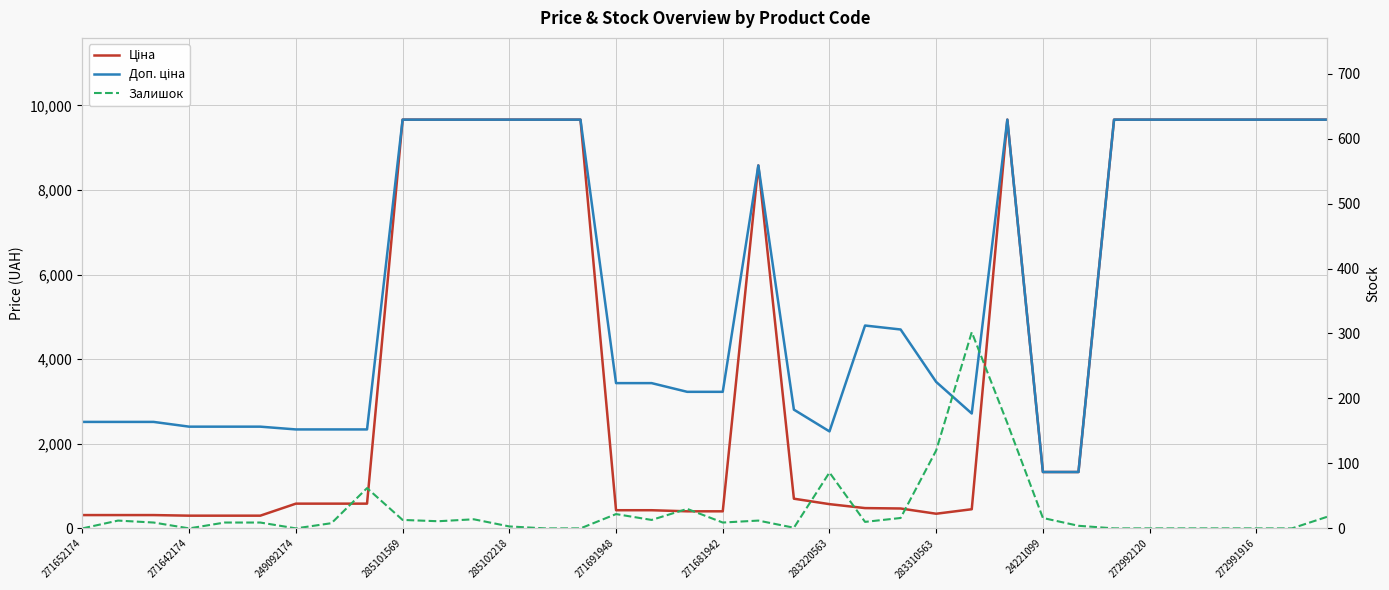

In Доп. ціна, how many points are higher than both neighbors (excluding endpoints)?

3